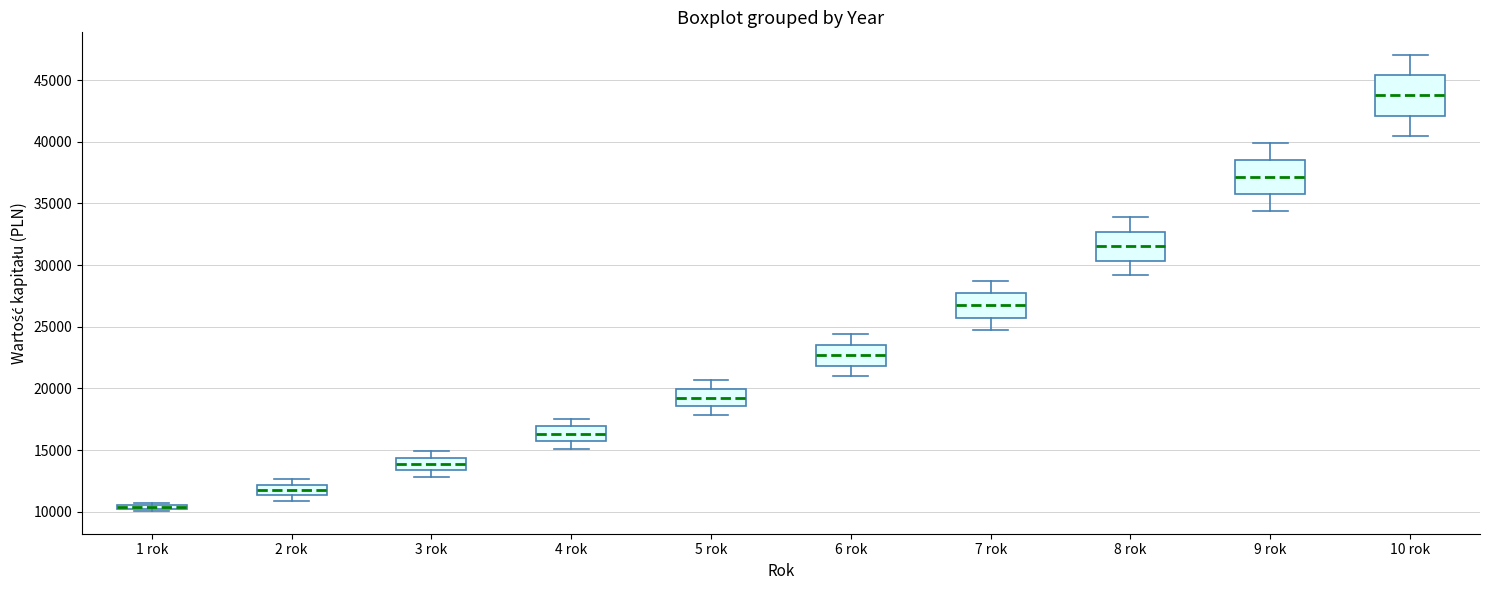

Which box's median line is the lowest?

1 rok